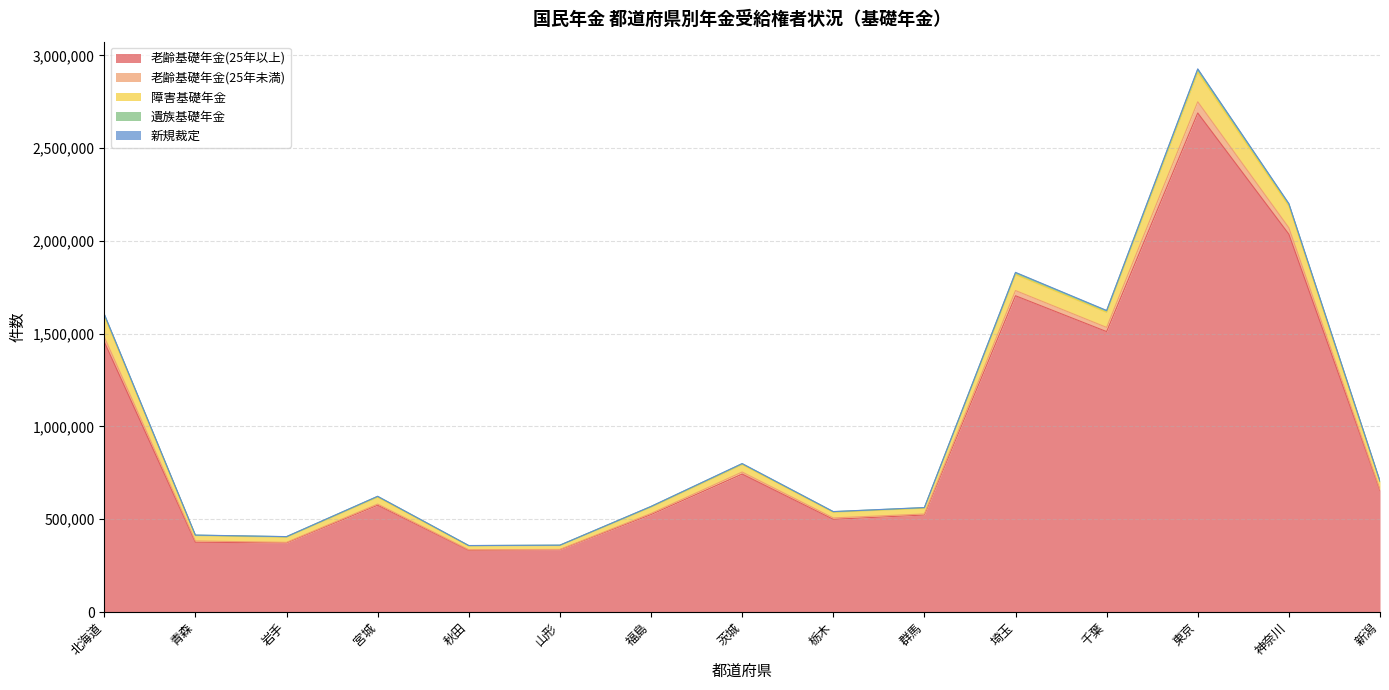

What are all the series names shown in the legend?

老齢基礎年金(25年以上), 老齢基礎年金(25年未満), 障害基礎年金, 遺族基礎年金, 新規裁定